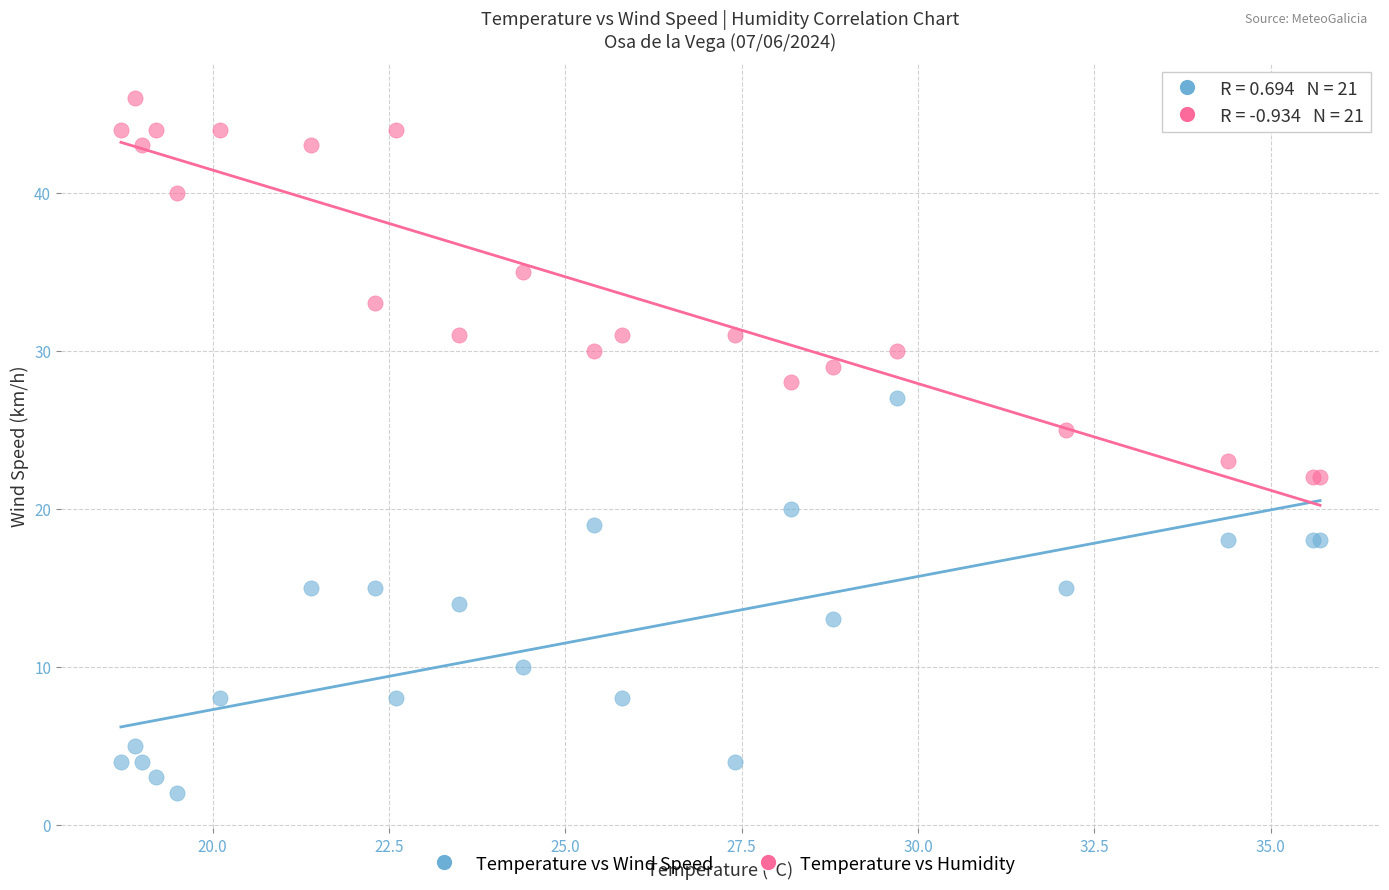

Which series contains the lowest Y value?

Temperature vs Wind Speed